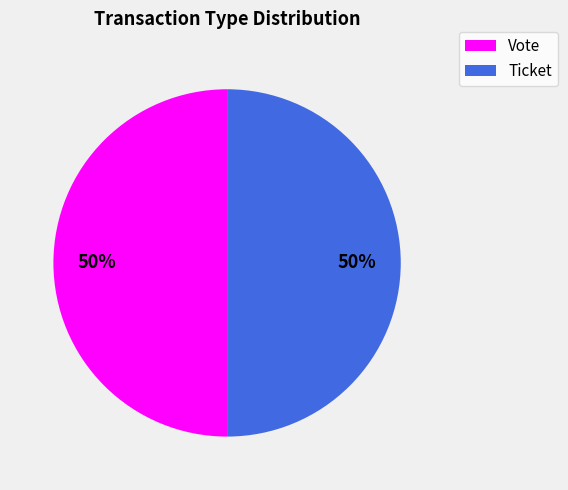

What is the ratio of the value at Ticket to the value at Vote?

1.0